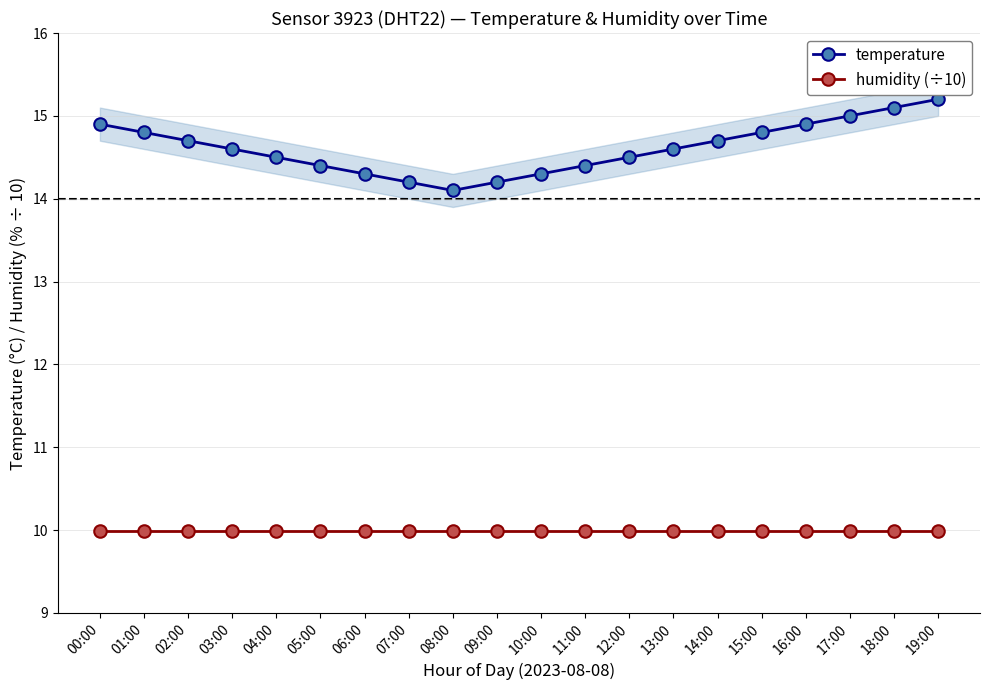

What position from the right is 01:00?

19